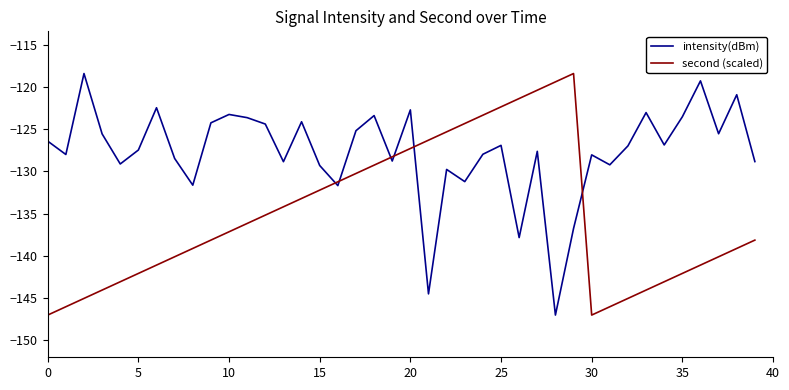

Rank the series by their average value, from lowest to highest.

second (scaled), intensity(dBm)